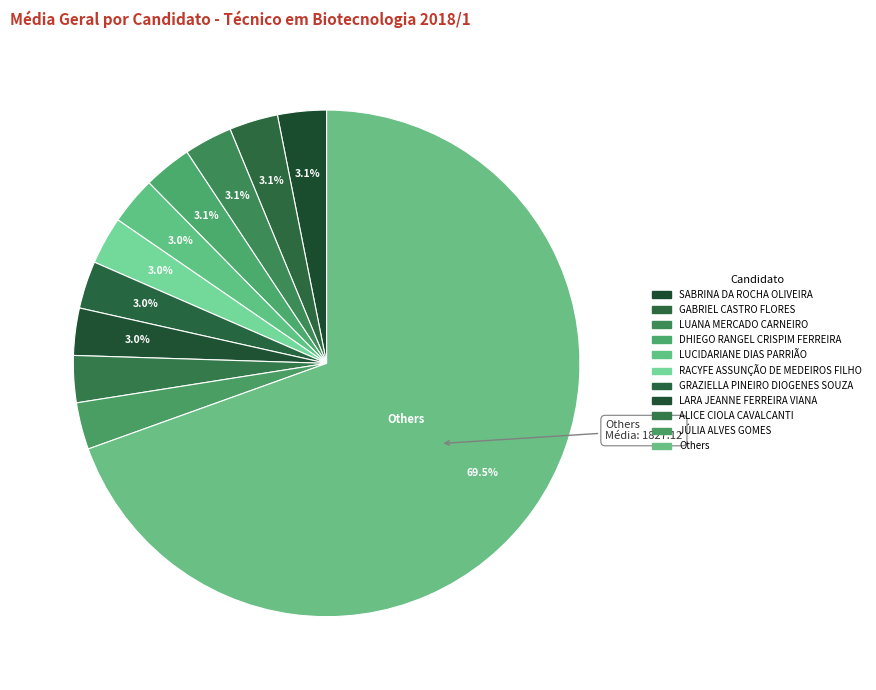

How many segments does this pie chart have?

11